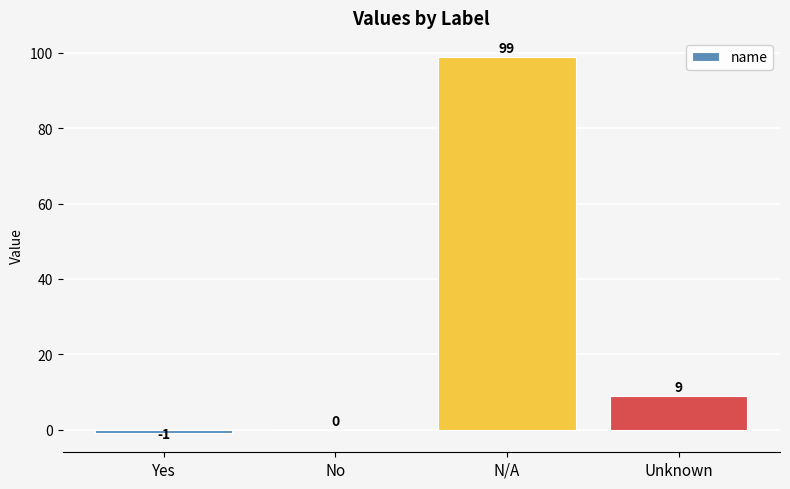

The value at N/A is 46. True or false?

False